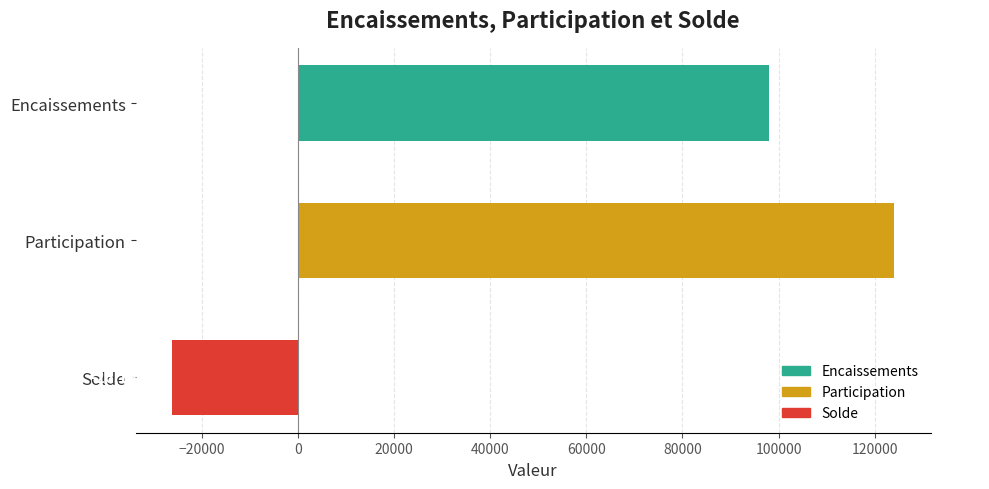

What is the label of the 2nd bar from the bottom?

Participation